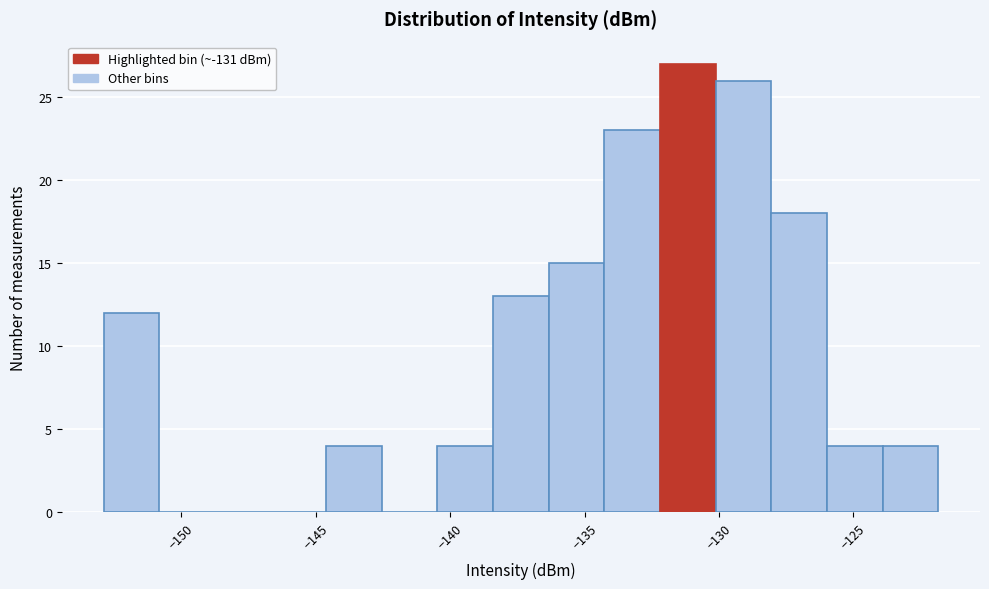

What is the height of the bar covering -136.5 to -134.5 on the x-axis? Neither the bar edges nor the heights are printed on the chart, so give them approximately, as read against the axes.

15